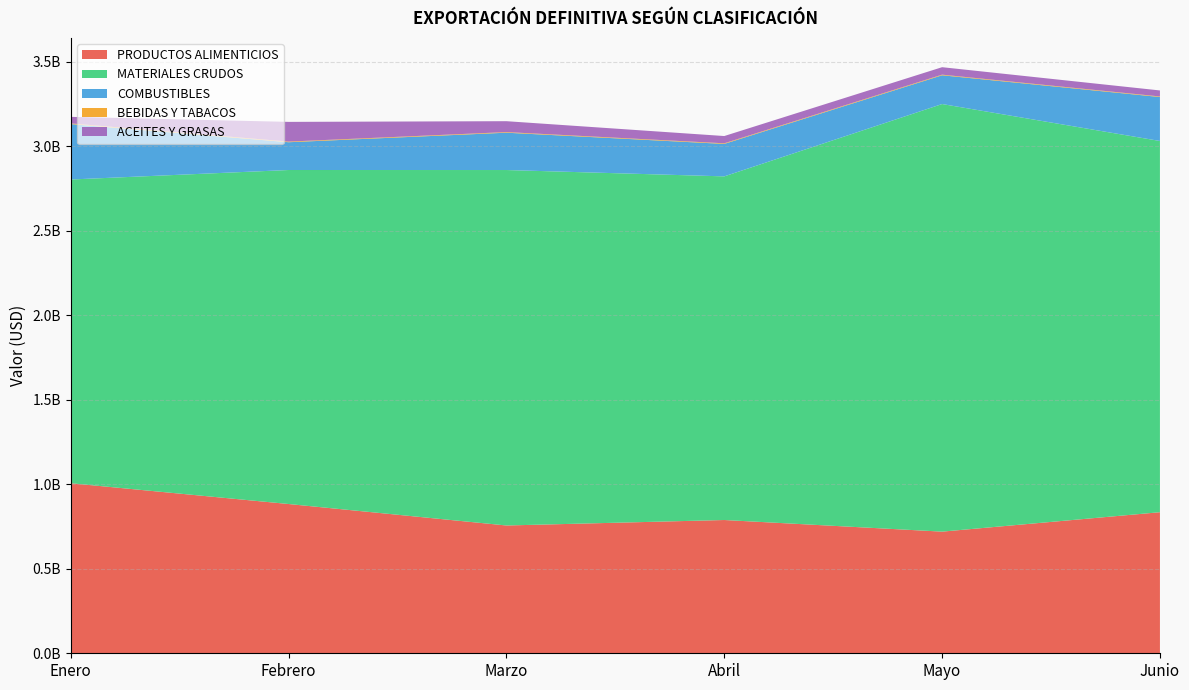

Reading right to left, what are all the values shown in this chart?

PRODUCTOS ALIMENTICIOS: Junio=834481246.1	Mayo=719573644.3	Abril=788309600.3	Marzo=755910652.7	Febrero=882940836.6	Enero=1005851967.6
MATERIALES CRUDOS: Junio=2195902143.5	Mayo=2529398019.7	Abril=2032758311.9	Marzo=2102694728.5	Febrero=1975779920.9	Enero=1796714118.3
COMBUSTIBLES: Junio=260012119.9	Mayo=170094960.0	Abril=191995381.1	Marzo=220785357.4	Febrero=164318752.3	Enero=327742816.6
BEBIDAS Y TABACOS: Junio=3372622.1	Mayo=3668168.9	Abril=3652479.7	Marzo=3649738.2	Febrero=3757540.3	Enero=4168075.5
ACEITES Y GRASAS: Junio=35548180.3	Mayo=44152607.0	Abril=42937383.5	Marzo=64432052.5	Febrero=116608812.3	Enero=38576969.6